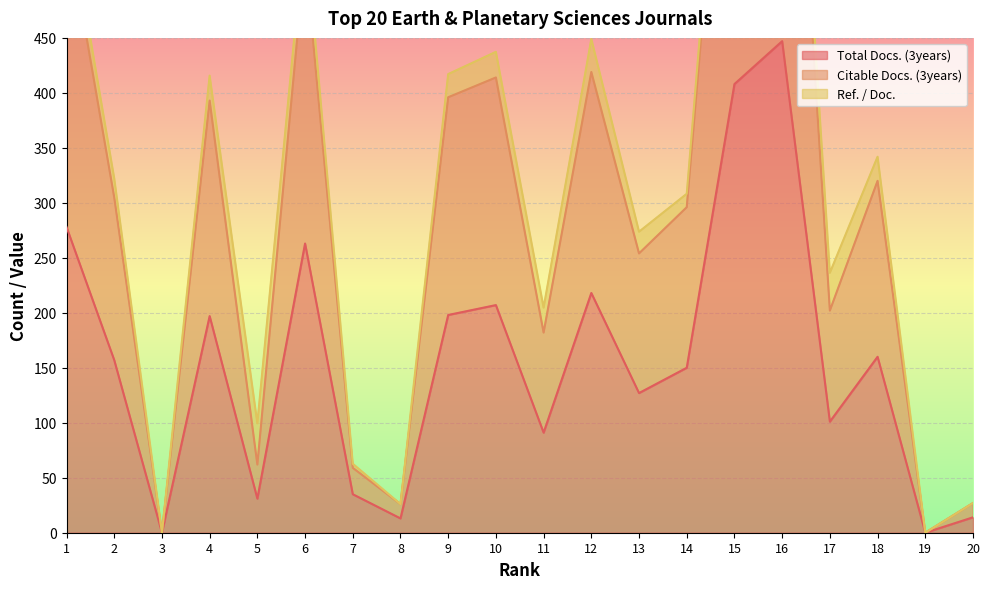

The Total Docs. (3years) series shows 150 at 14. True or false?

True